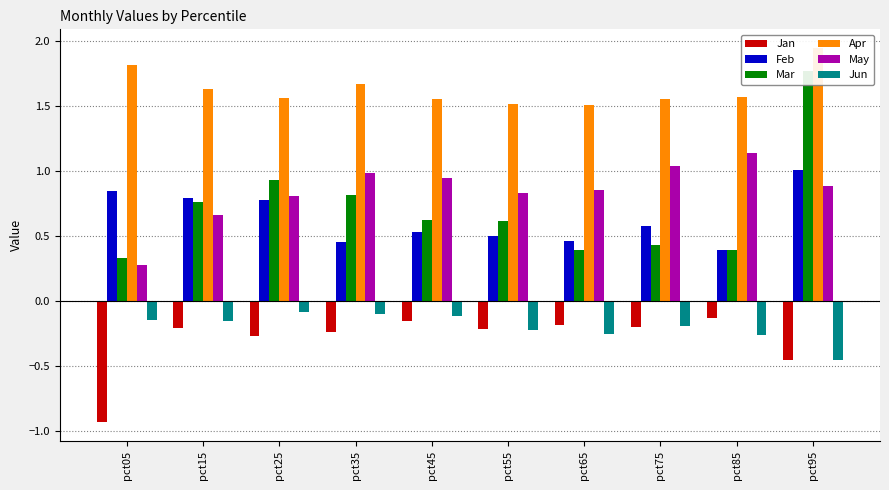

List the labels in order of Jan value, smallest first.

pct05, pct95, pct25, pct35, pct55, pct15, pct75, pct65, pct45, pct85